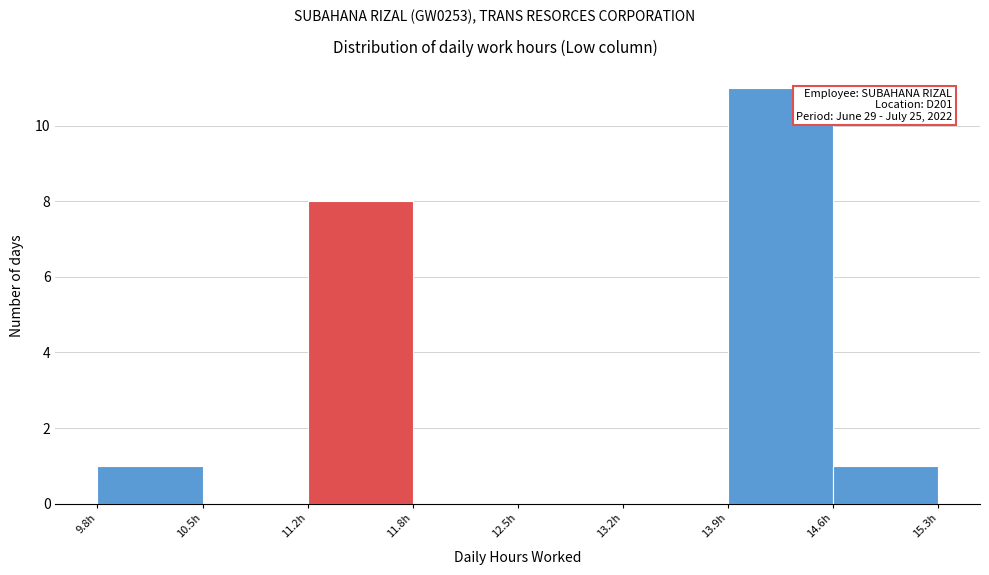

Which range on the x-axis has the tallest bar?

13.9 to 14.6